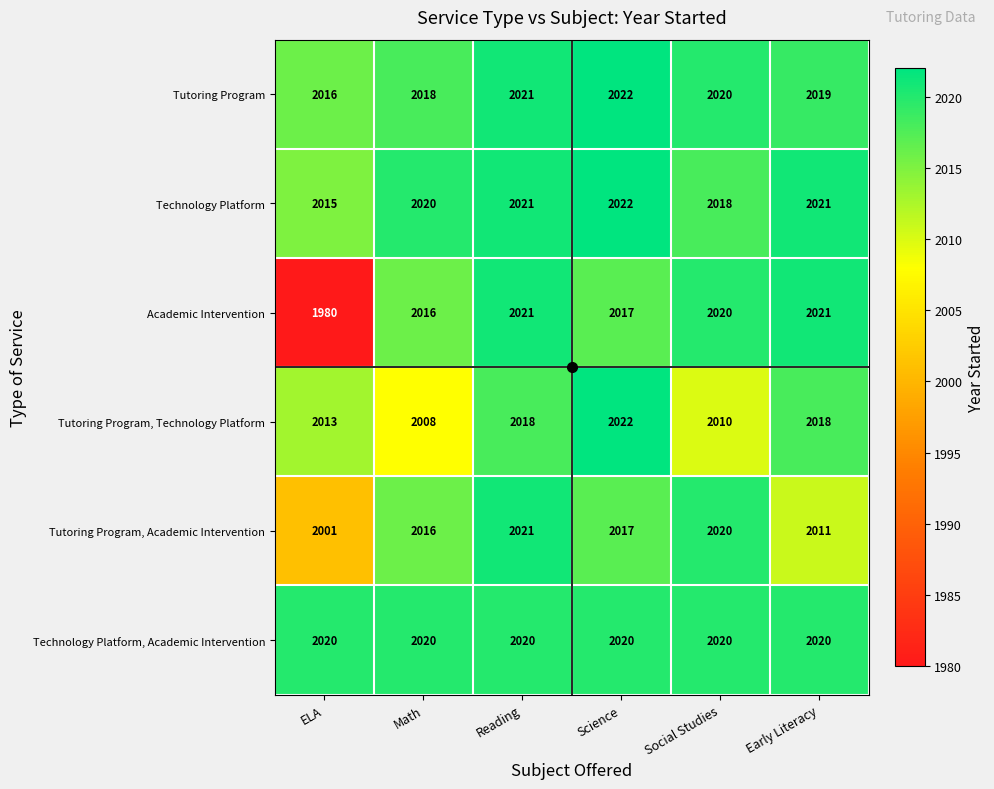

At which category is the sum across all series the highest?

Reading